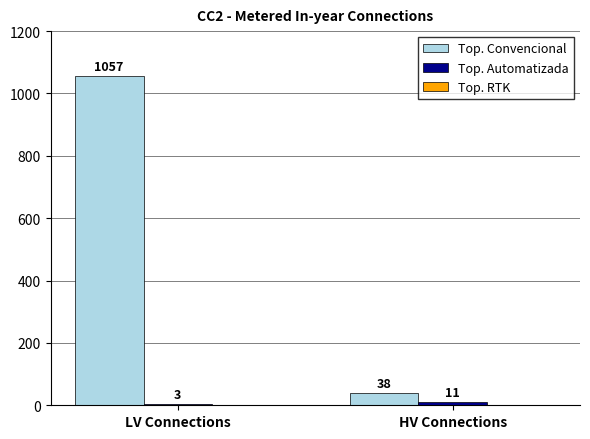

What is the greatest value displayed?

1057